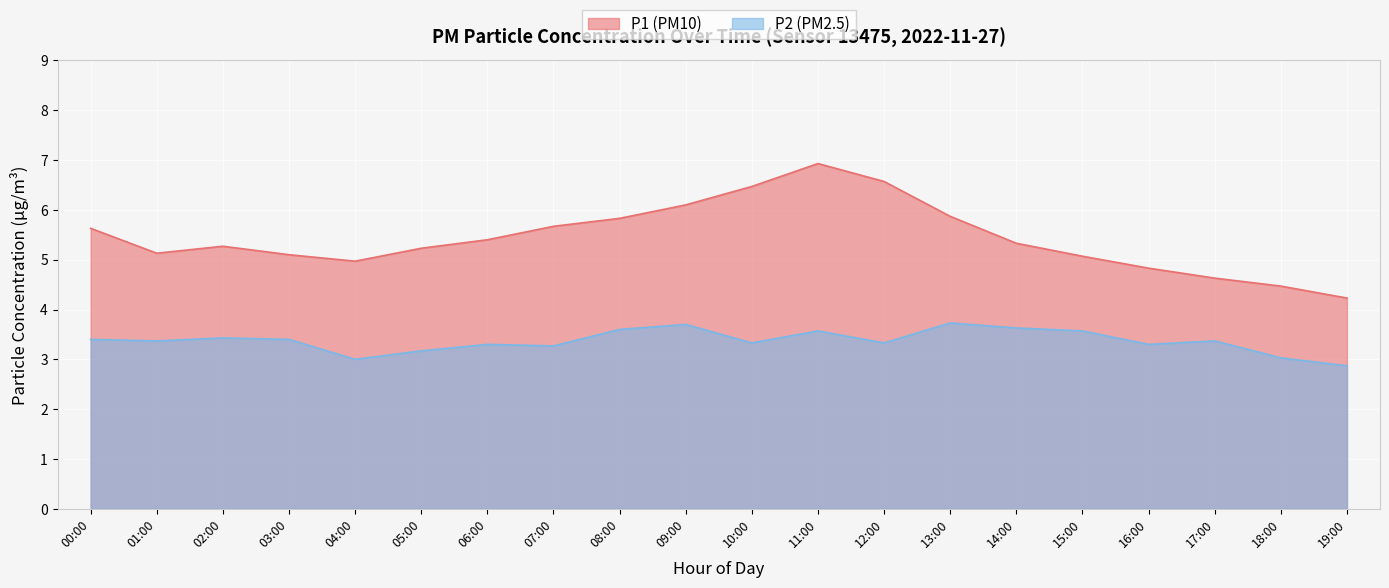

What is the greatest value displayed?

6.9